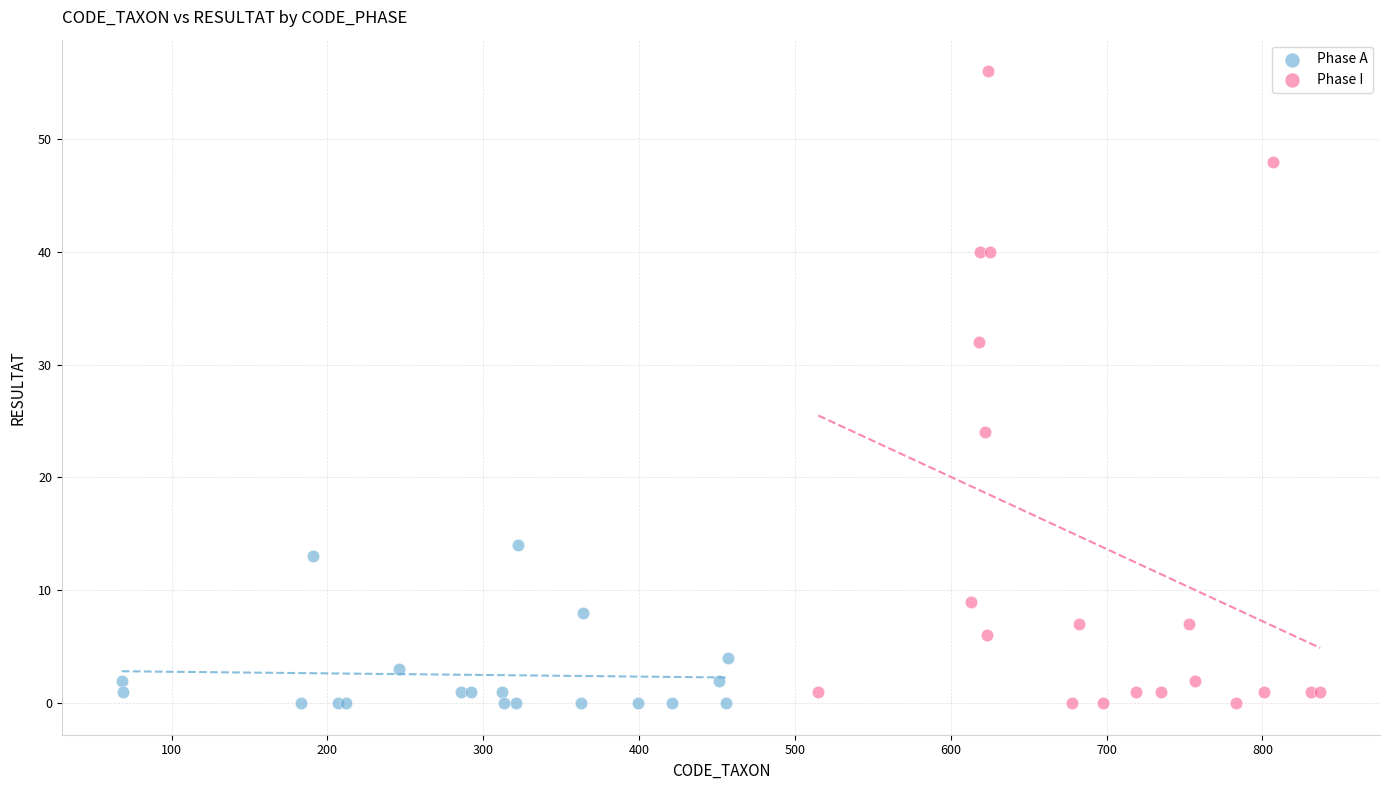

Which series has the widest spread of Y values?

Phase I